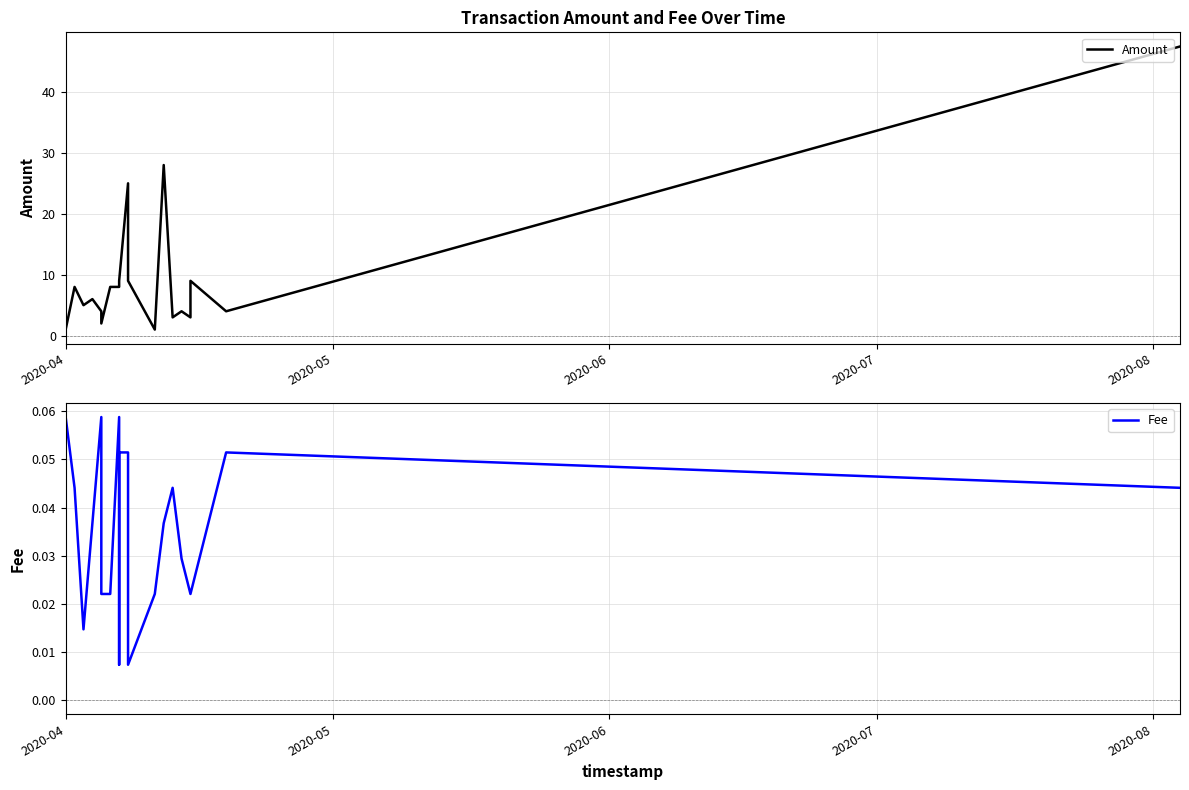

Is it true that Fee equals 0.0 at 14?

False